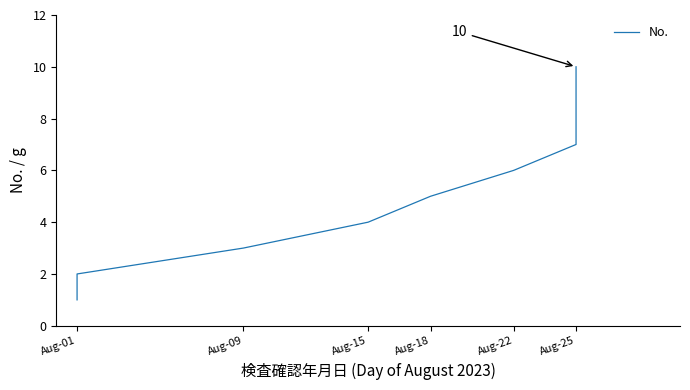

How many lines are shown in the chart?

1